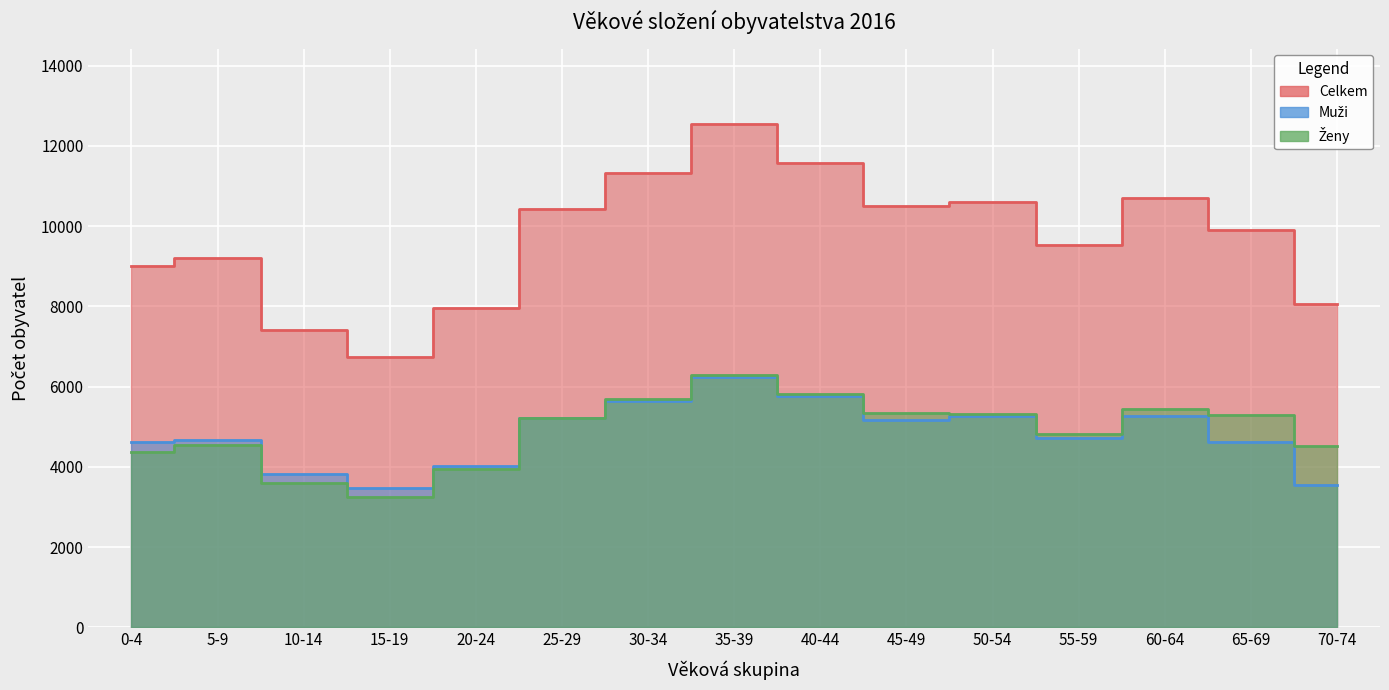

Reading right to left, transcribe all the data shown in this chart.

Celkem: 70-74=8059	65-69=9912	60-64=10700	55-59=9521	50-54=10607	45-49=10500	40-44=11588	35-39=12547	30-34=11320	25-29=10420	20-24=7971	15-19=6731	10-14=7417	5-9=9212	0-4=9002
Muži: 70-74=3538	65-69=4611	60-64=5257	55-59=4709	50-54=5280	45-49=5164	40-44=5774	35-39=6252	30-34=5638	25-29=5210	20-24=4032	15-19=3475	10-14=3815	5-9=4667	0-4=4626
Ženy: 70-74=4521	65-69=5301	60-64=5443	55-59=4812	50-54=5327	45-49=5336	40-44=5814	35-39=6295	30-34=5682	25-29=5210	20-24=3939	15-19=3256	10-14=3602	5-9=4545	0-4=4376